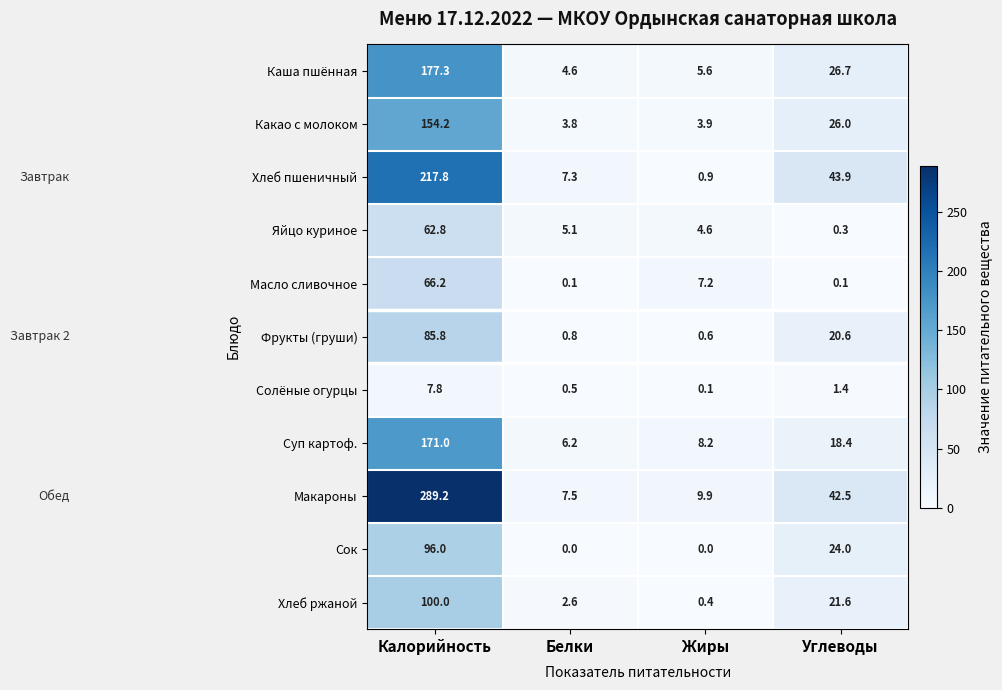

The value of Солёные огурцы at Белки is 0.5. True or false?

True